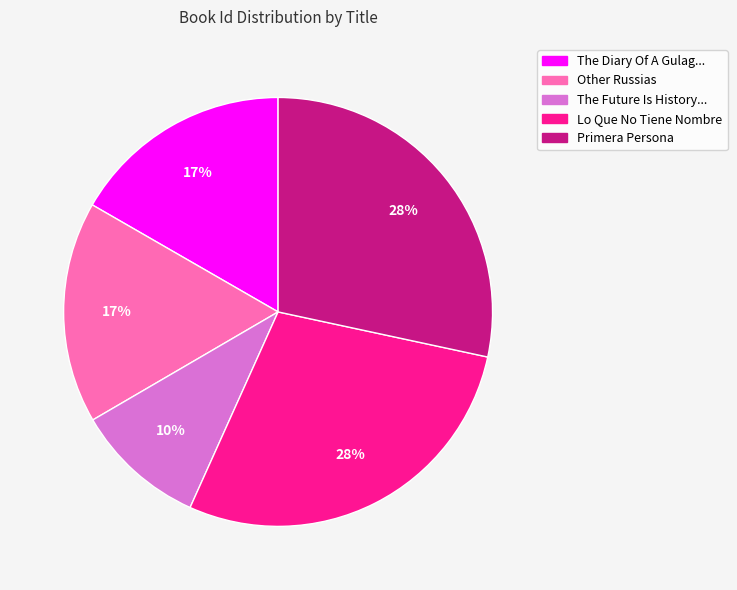

To the nearest percent, what is the average slice percentage?

20%